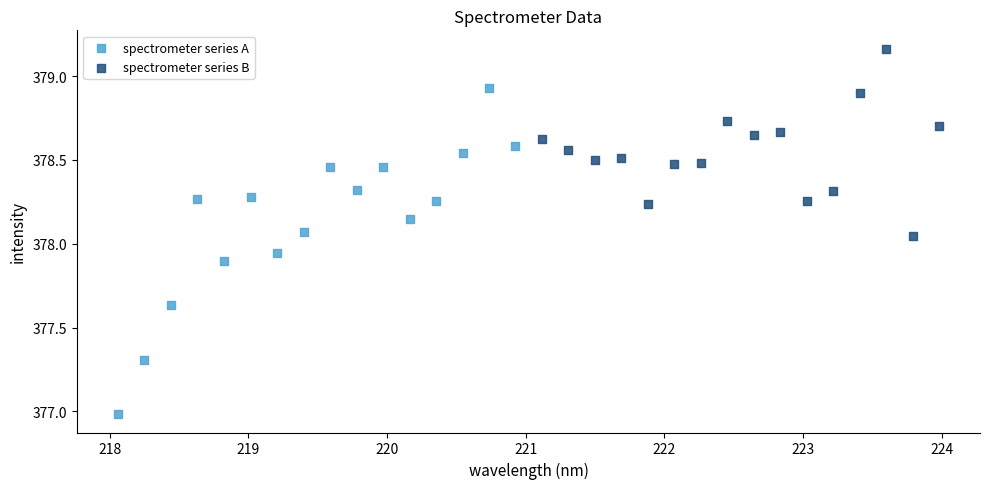

Which series has the largest Y range (max minus min)?

spectrometer series A